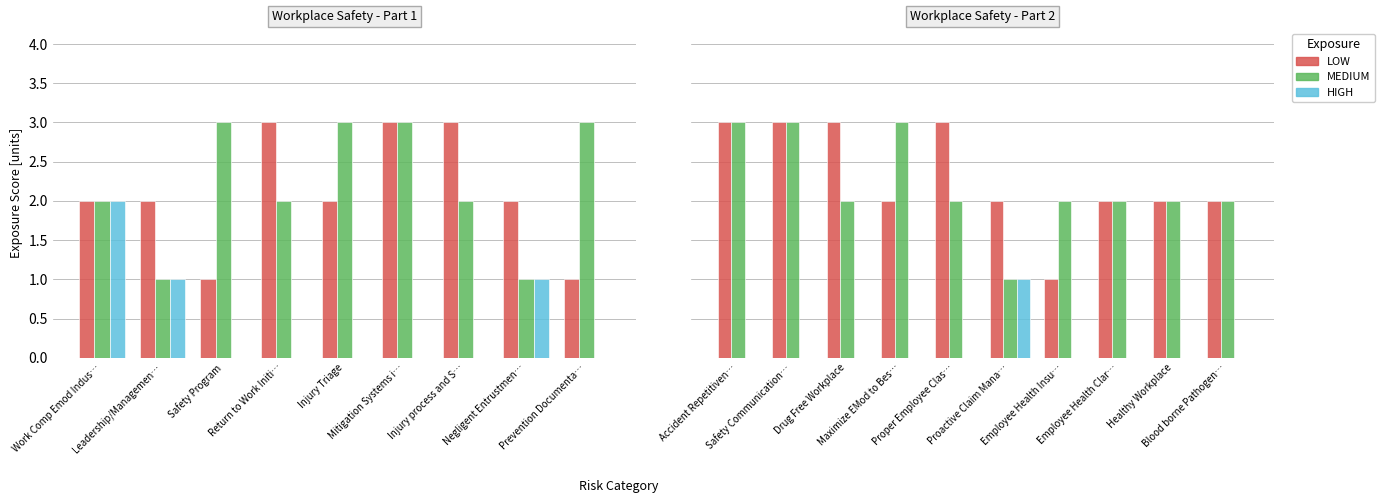

The HIGH series shows 0 at Drug Free Workplace. True or false?

True